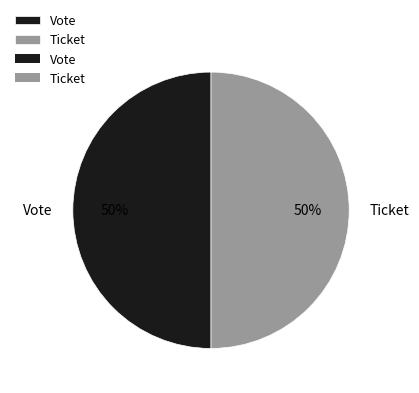

Is the sum of Ticket and Vote greater than half?

Yes